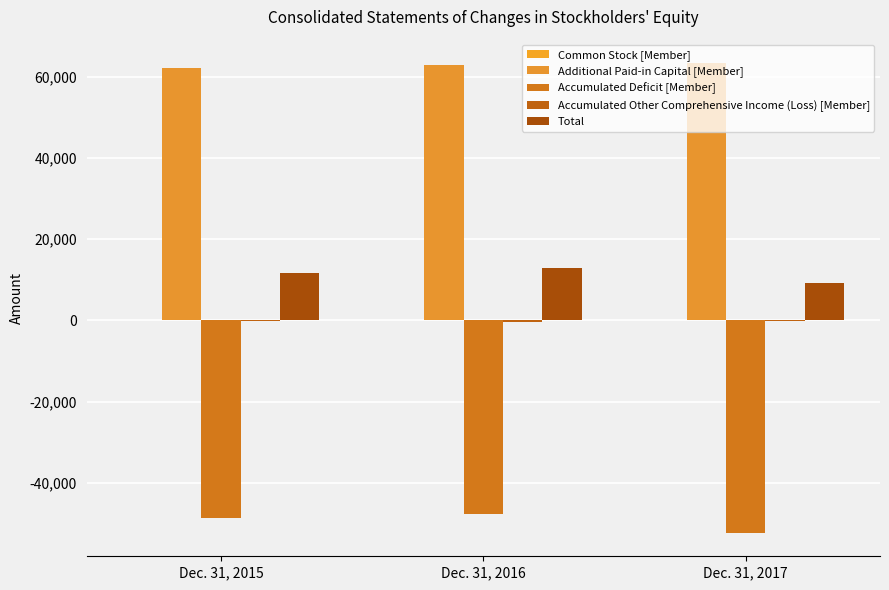

What is the difference between the maximum and minimum values in the Additional Paid-in Capital [Member] series?

1100